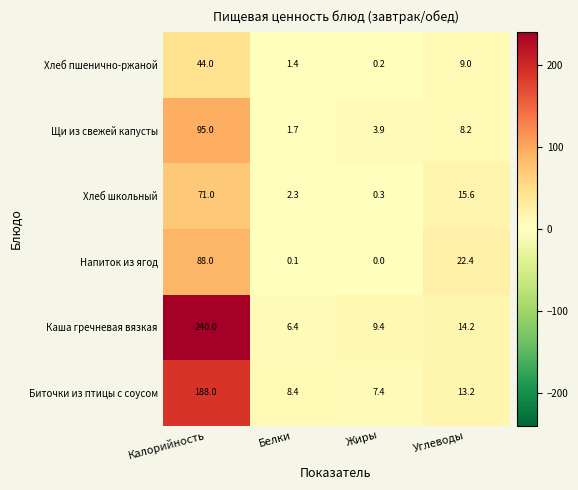

What is the difference between the Щи из свежей капусты values at Углеводы and Жиры?

4.3